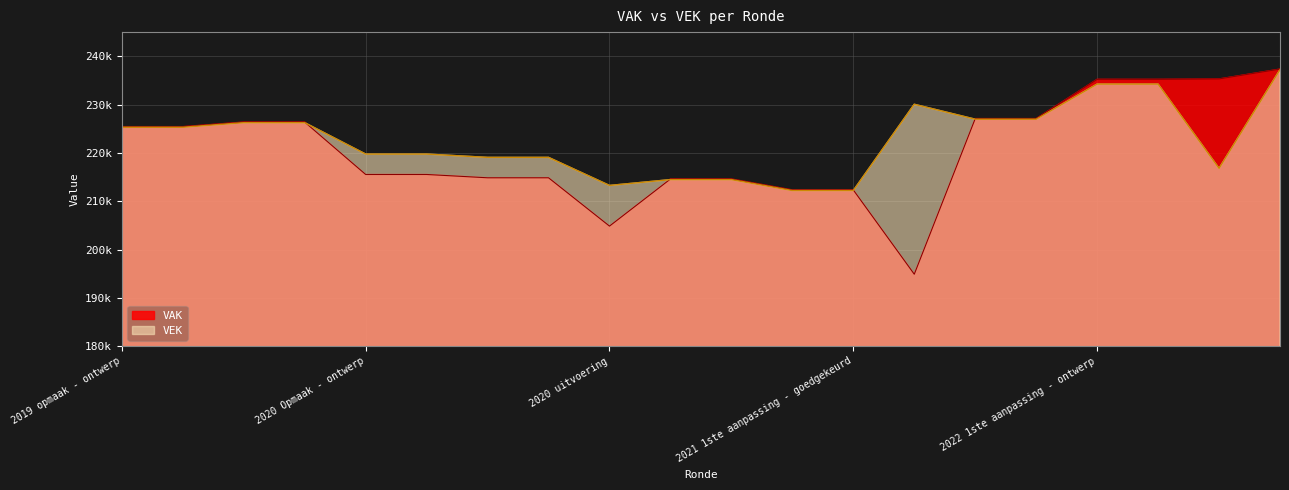

What position from the right is 2020 1ste aanpassing - ontwerp?

14